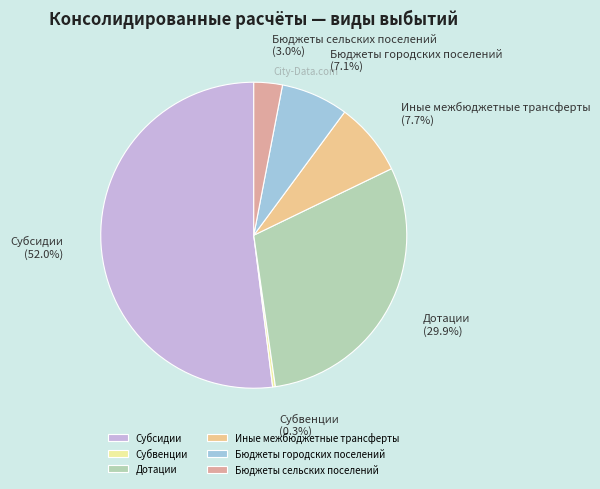

True or false: Дотации accounts for 24% of the total.

False